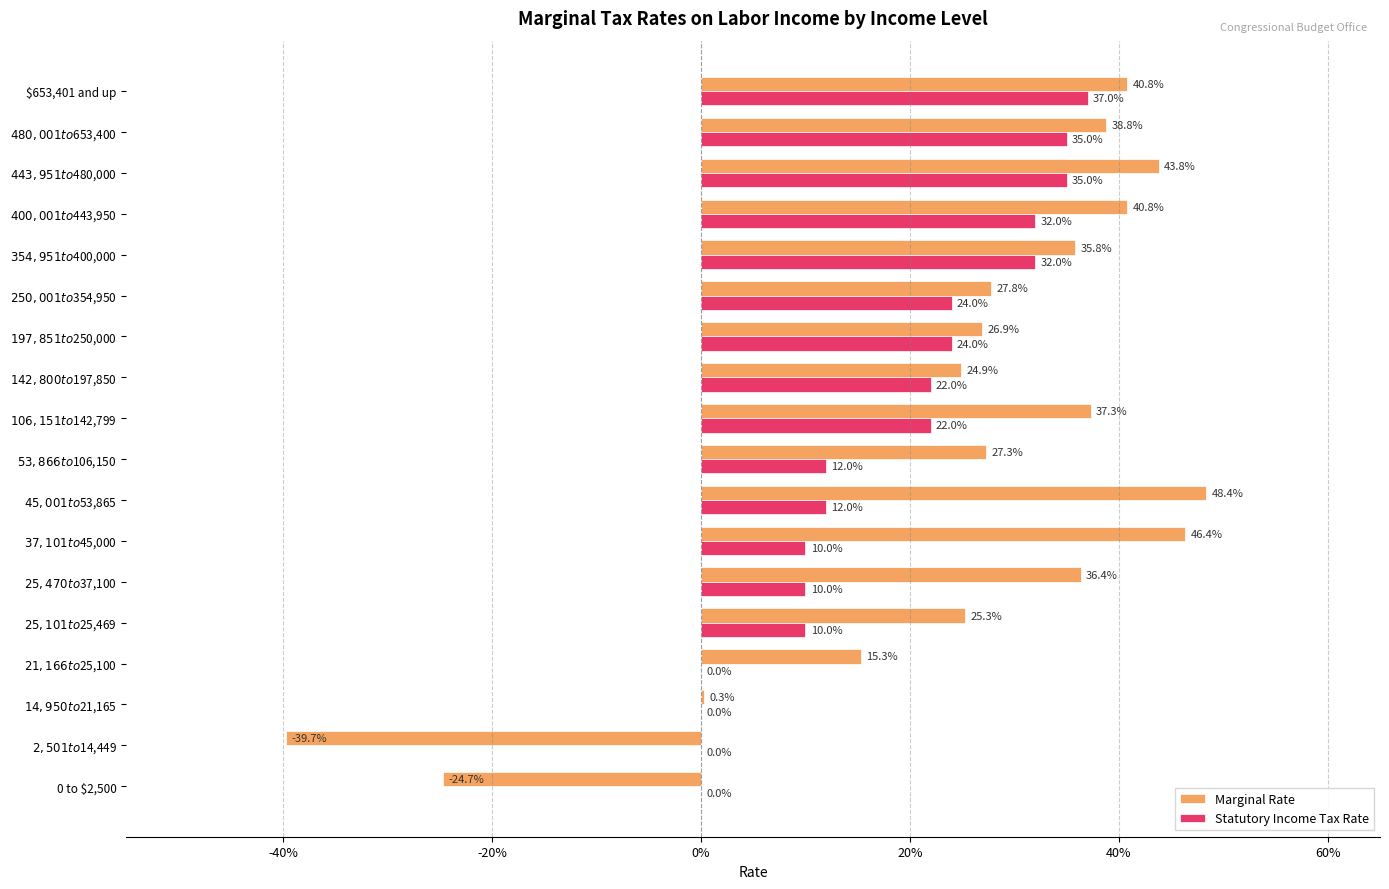

What are all the series names shown in the legend?

Marginal Rate, Statutory Income Tax Rate